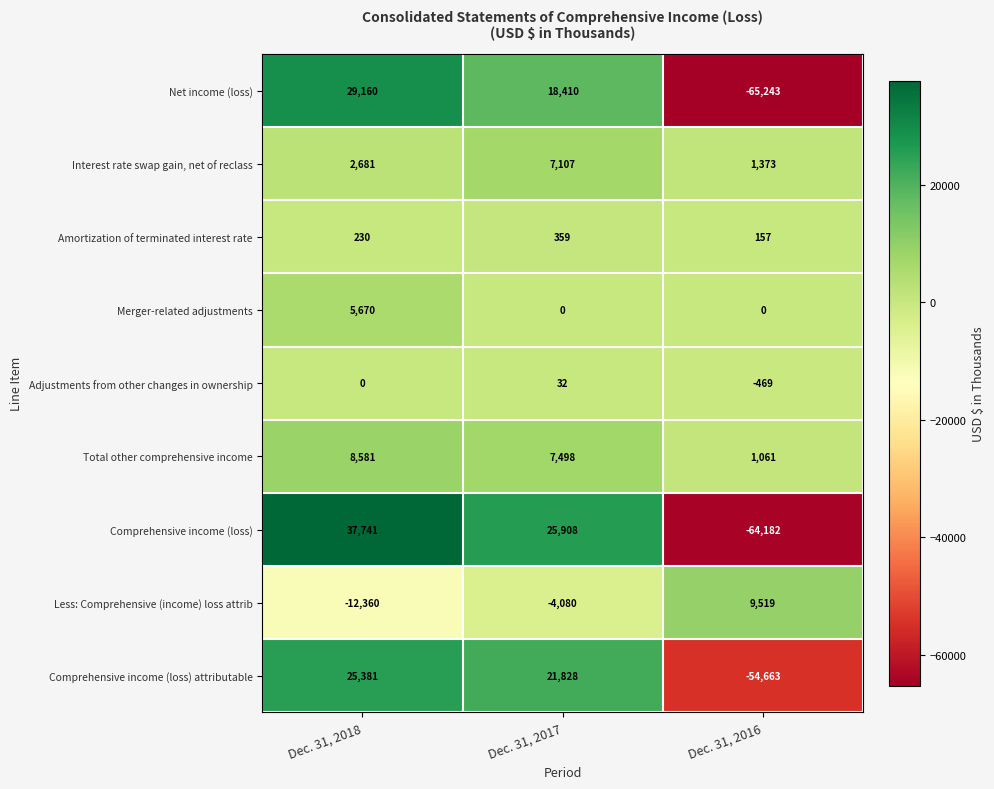

How many positive values does the Comprehensive income (loss) series have?

2